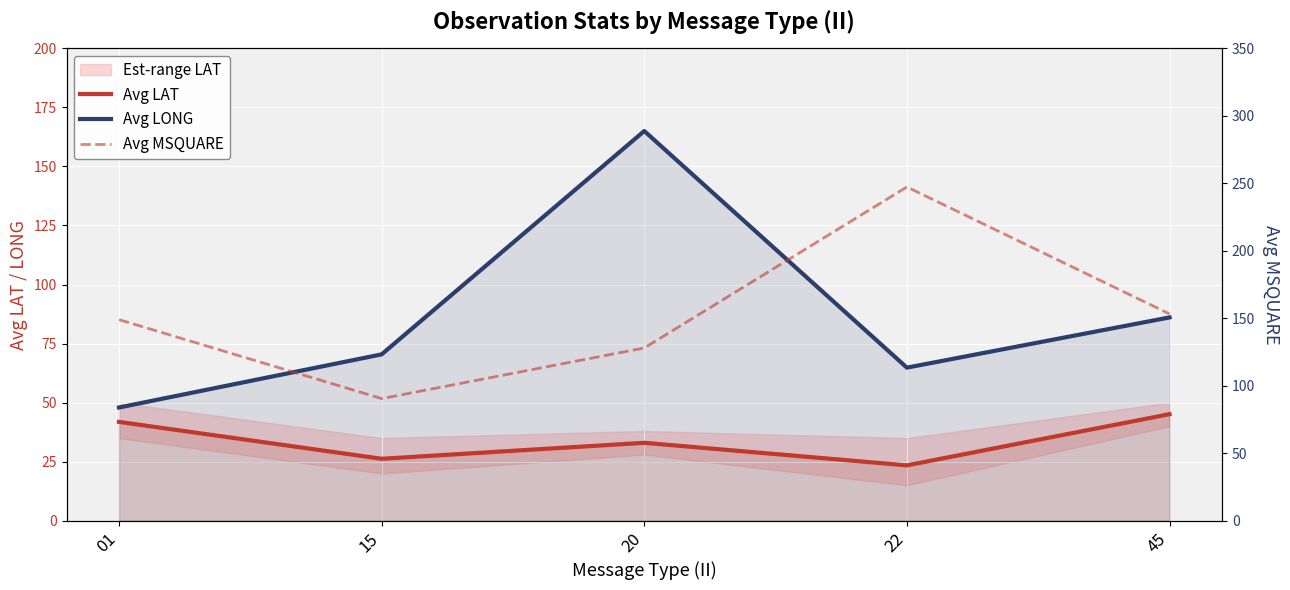

Rank the series by their maximum value, from lowest to highest.

Avg LAT, Avg LONG, Avg MSQUARE